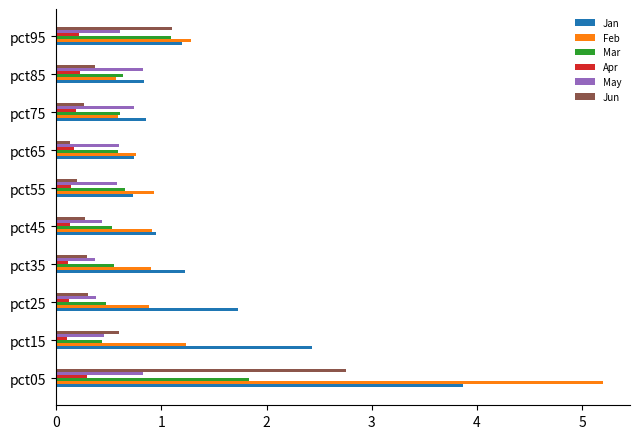

Is it true that Jan equals 1.4 at pct85?

False